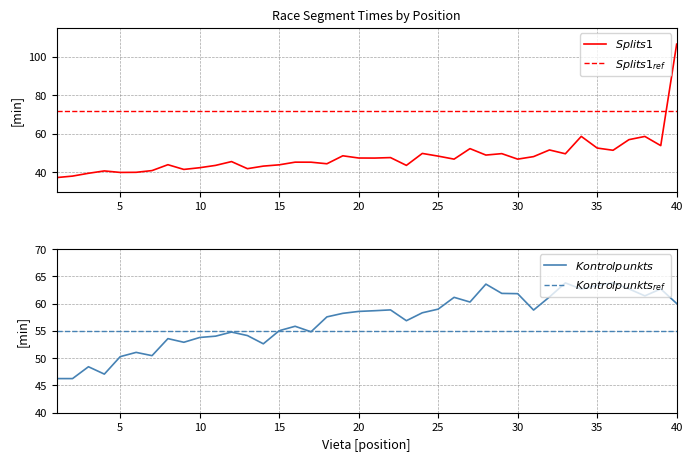

How many lines are shown in the chart?

4